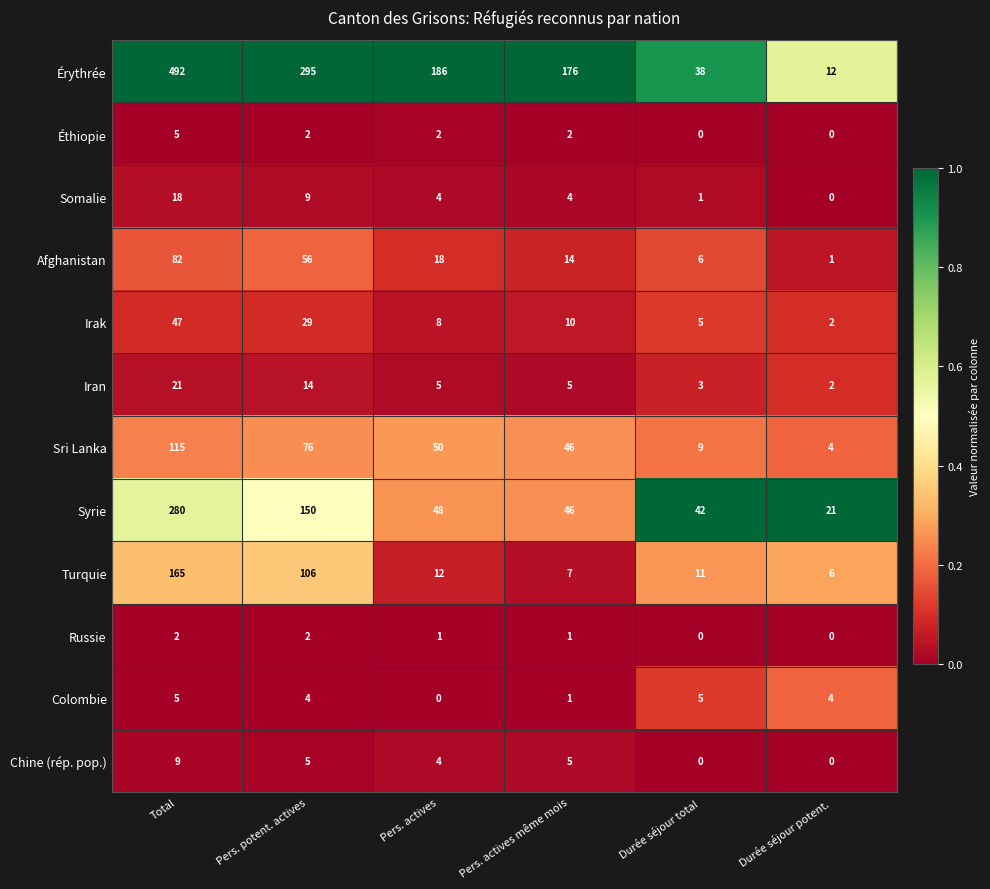

Where does the Turquie series first go above 12?

Total